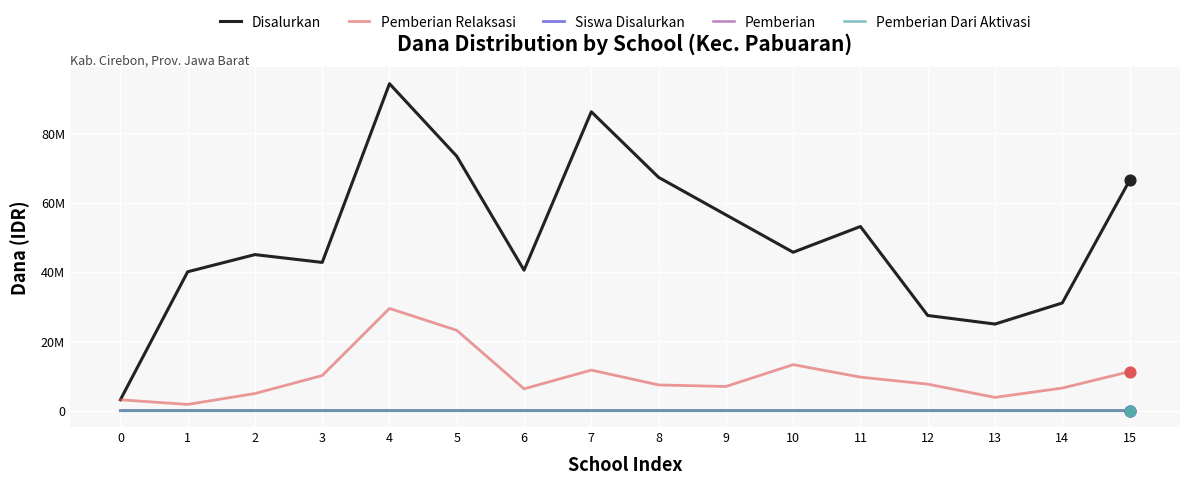

Is this an area chart (filled region under the line)?

No